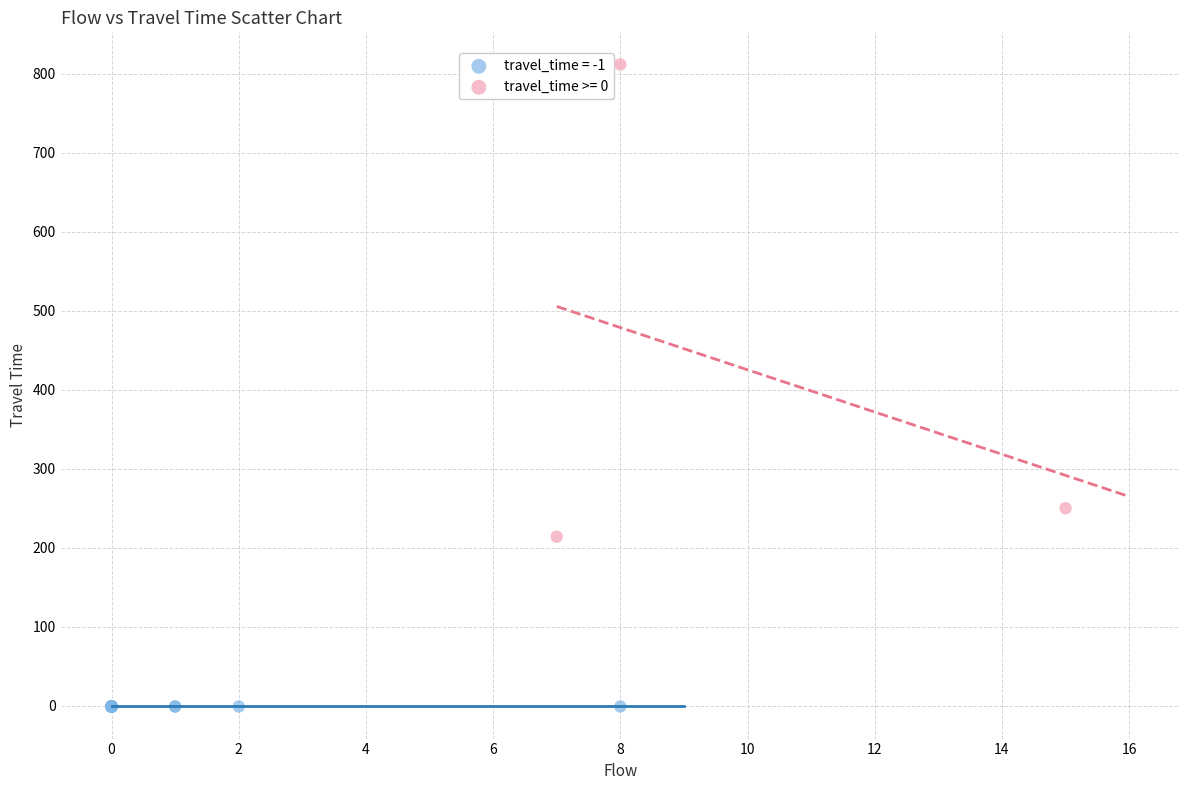

Which series contains the highest Y value?

travel_time >= 0